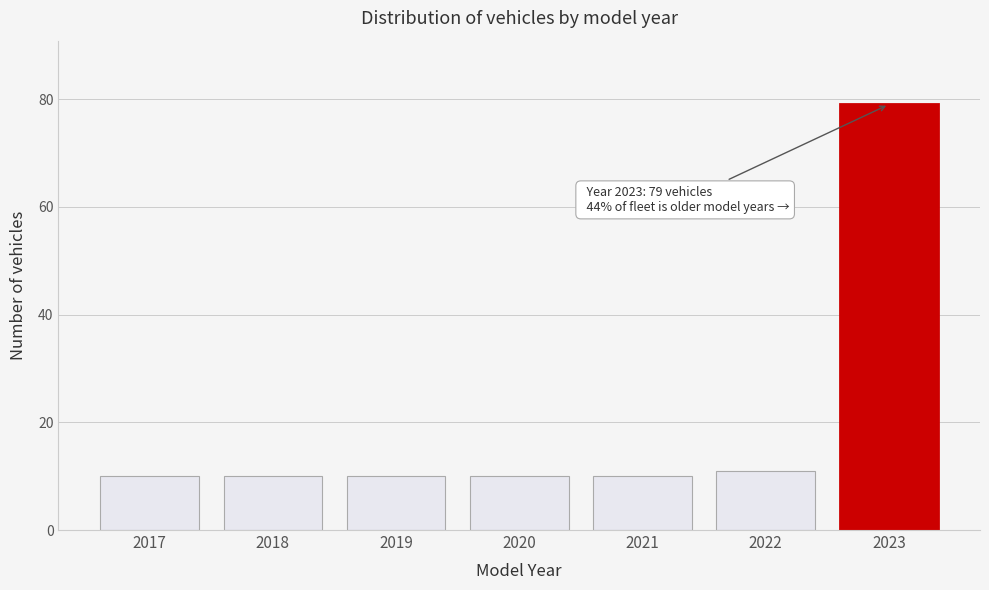

Reading left to right, what are all the values shown in this chart?

2017=10	2018=10	2019=10	2020=10	2021=10	2022=11	2023=79